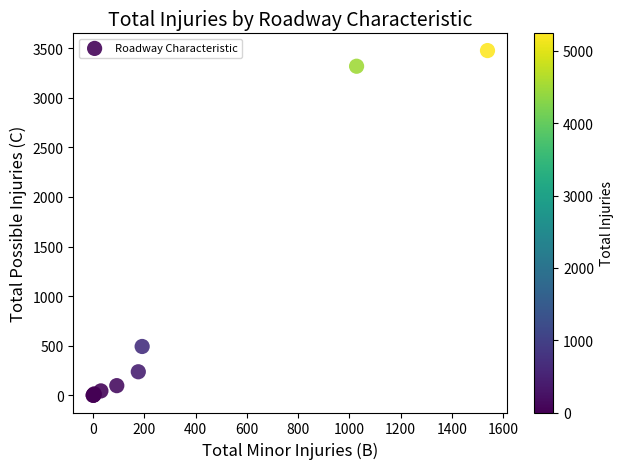

What Y value in the scatter plot is closest to 1738?

492